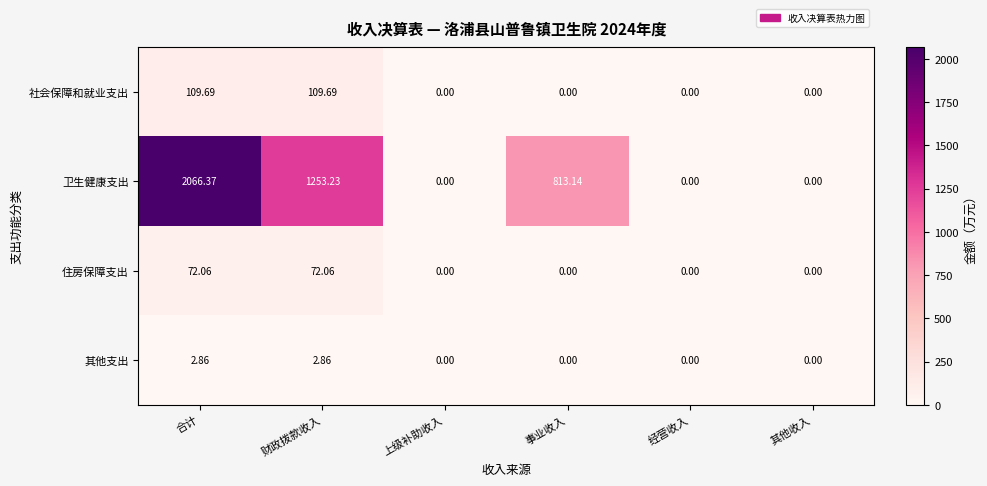

Which series has the widest spread of values?

卫生健康支出